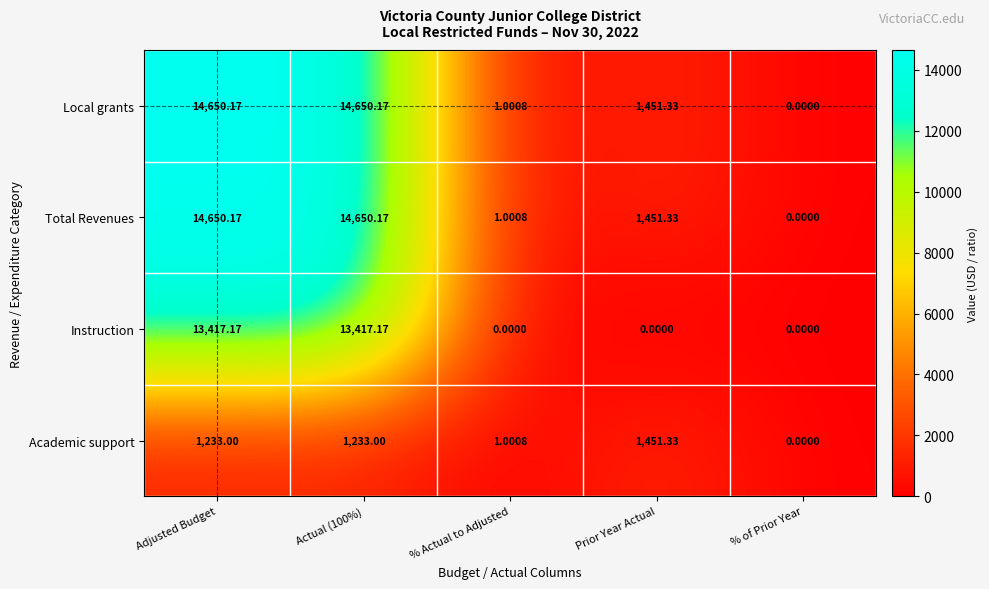

Which category has the highest value in the Academic support series?

Prior Year Actual